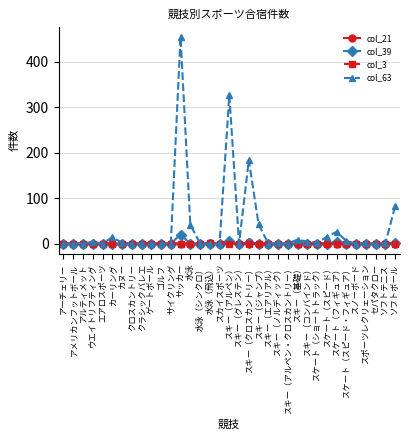

Is it true that col_39 equals 0 at ゲートボール?

True